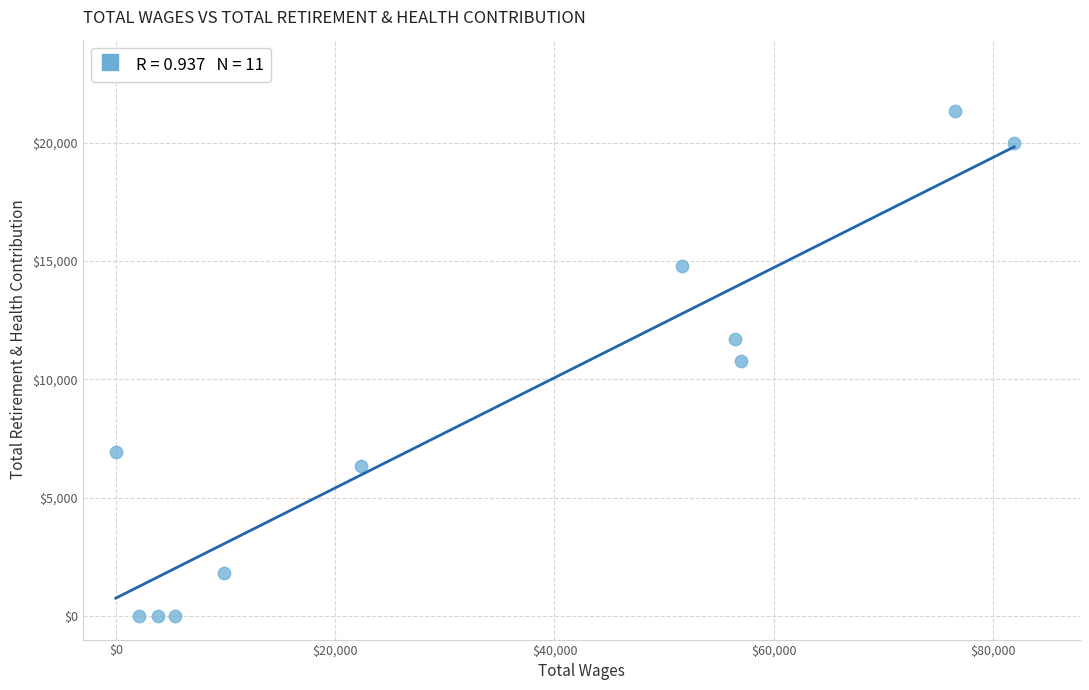

What is the range of Y values (max minus min)?

21357